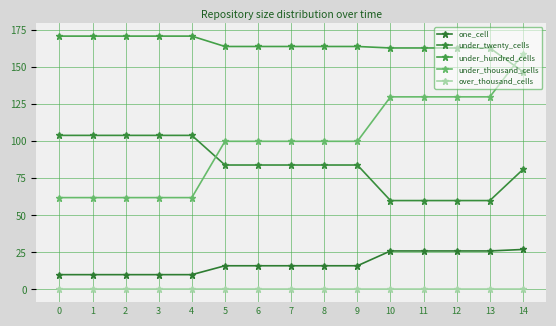

Reading left to right, extract all data points from this chart.

one_cell: 10	10	10	10	10	16	16	16	16	16	26	26	26	26	27
under_twenty_cells: 104	104	104	104	104	84	84	84	84	84	60	60	60	60	81
under_hundred_cells: 171	171	171	171	171	164	164	164	164	164	163	163	163	163	147
under_thousand_cells: 62	62	62	62	62	100	100	100	100	100	130	130	130	130	159
over_thousand_cells: 0	0	0	0	0	0	0	0	0	0	0	0	0	0	0